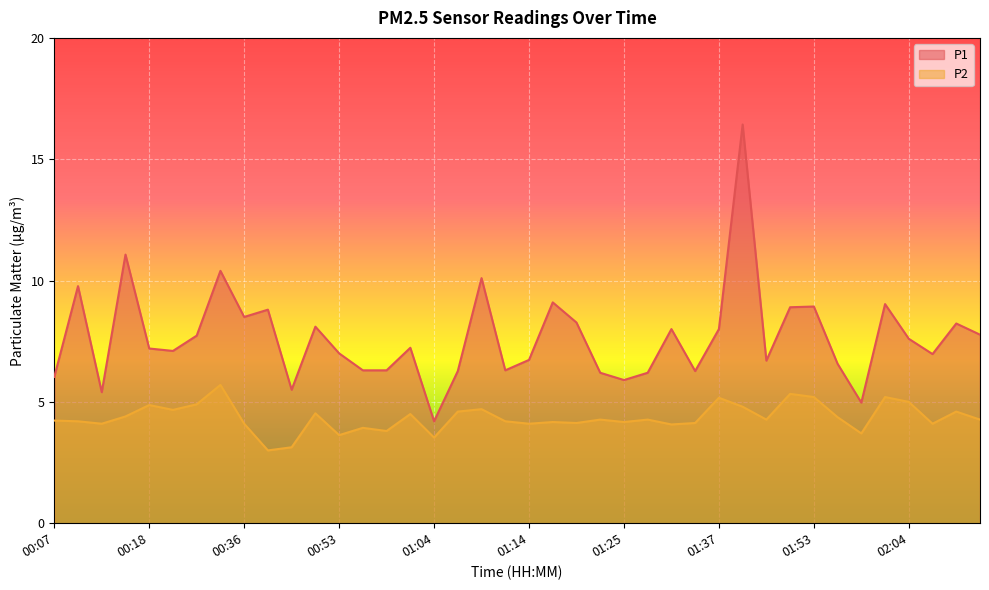

What is the difference between the highest and lowest values at 01:06?

1.7